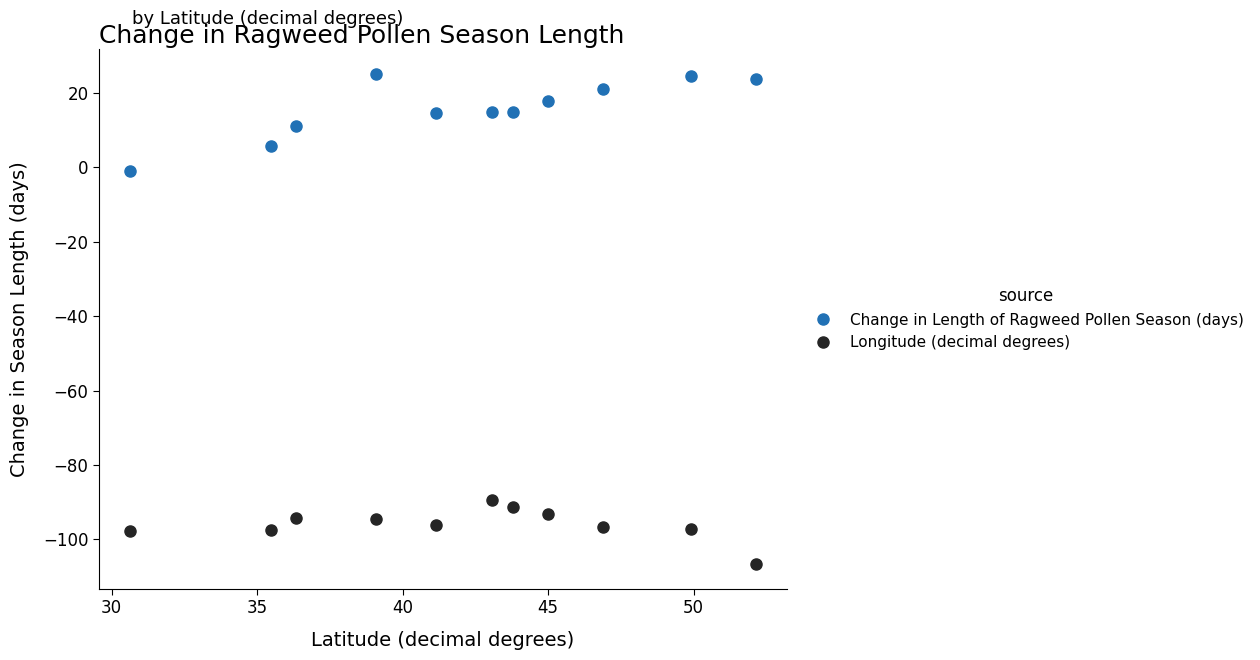

List the series in order of their overall mean, lowest first.

Longitude (decimal degrees), Change in Length of Ragweed Pollen Season (days)